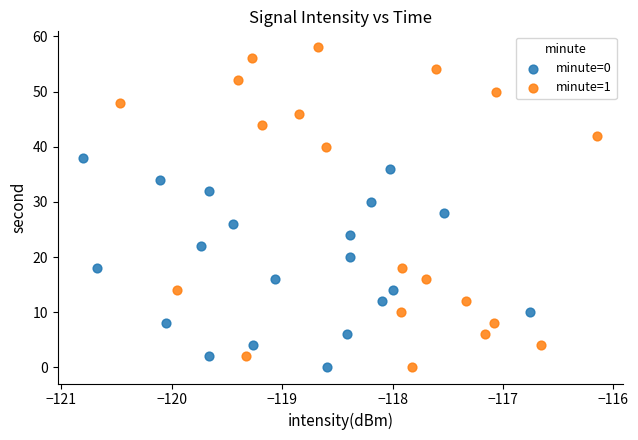

Which series has the largest Y range (max minus min)?

minute=1